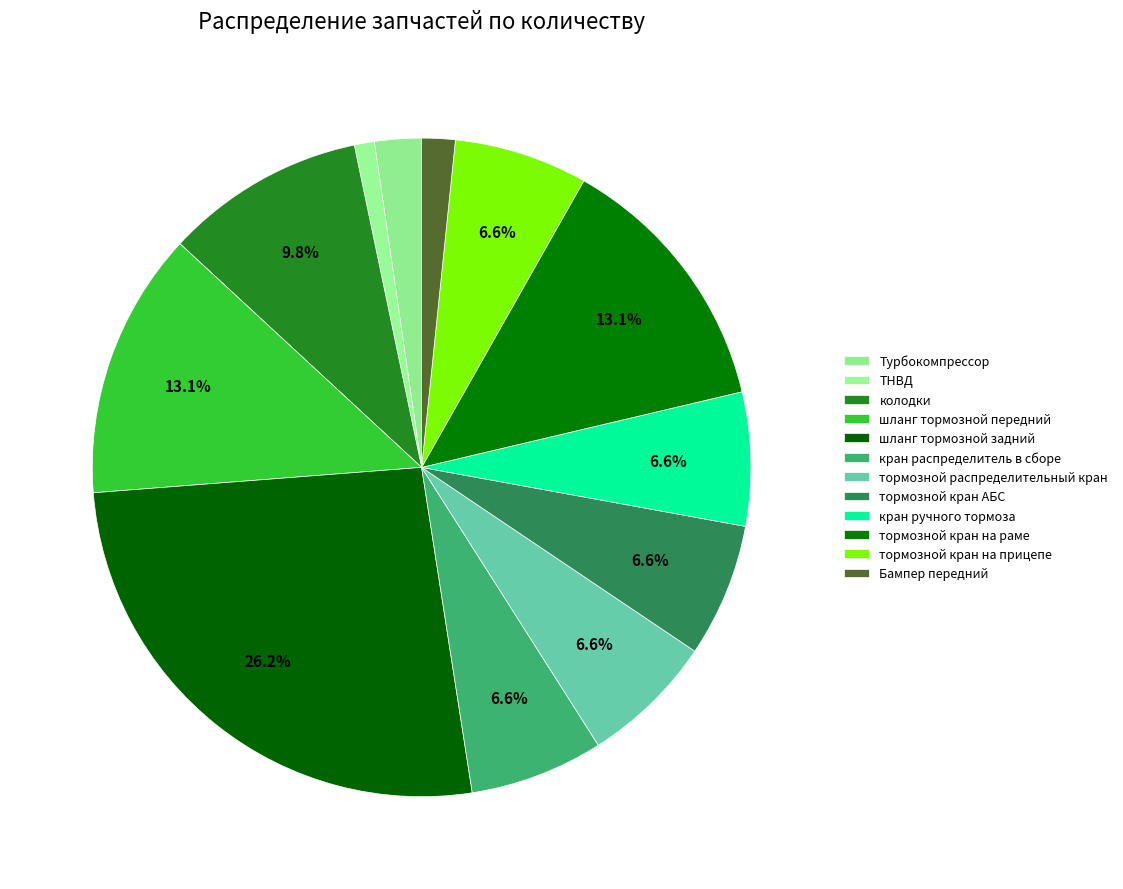

How many slices are in this pie chart?

12